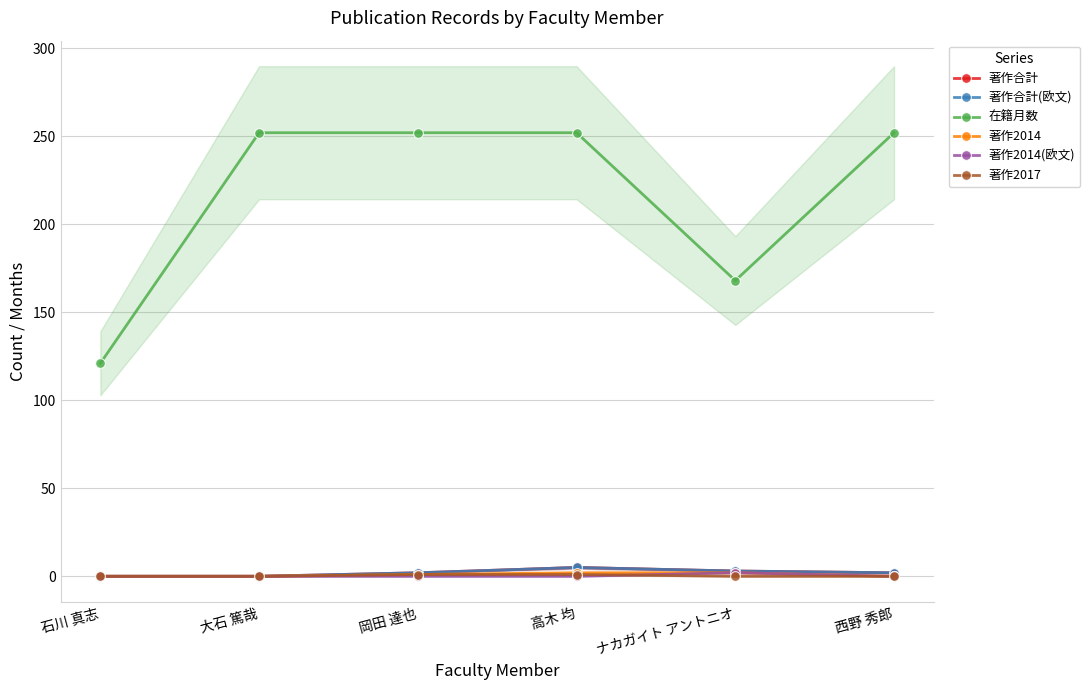

Where is 在籍月数 nearest to the value 186?

ナカガイト アントニオ